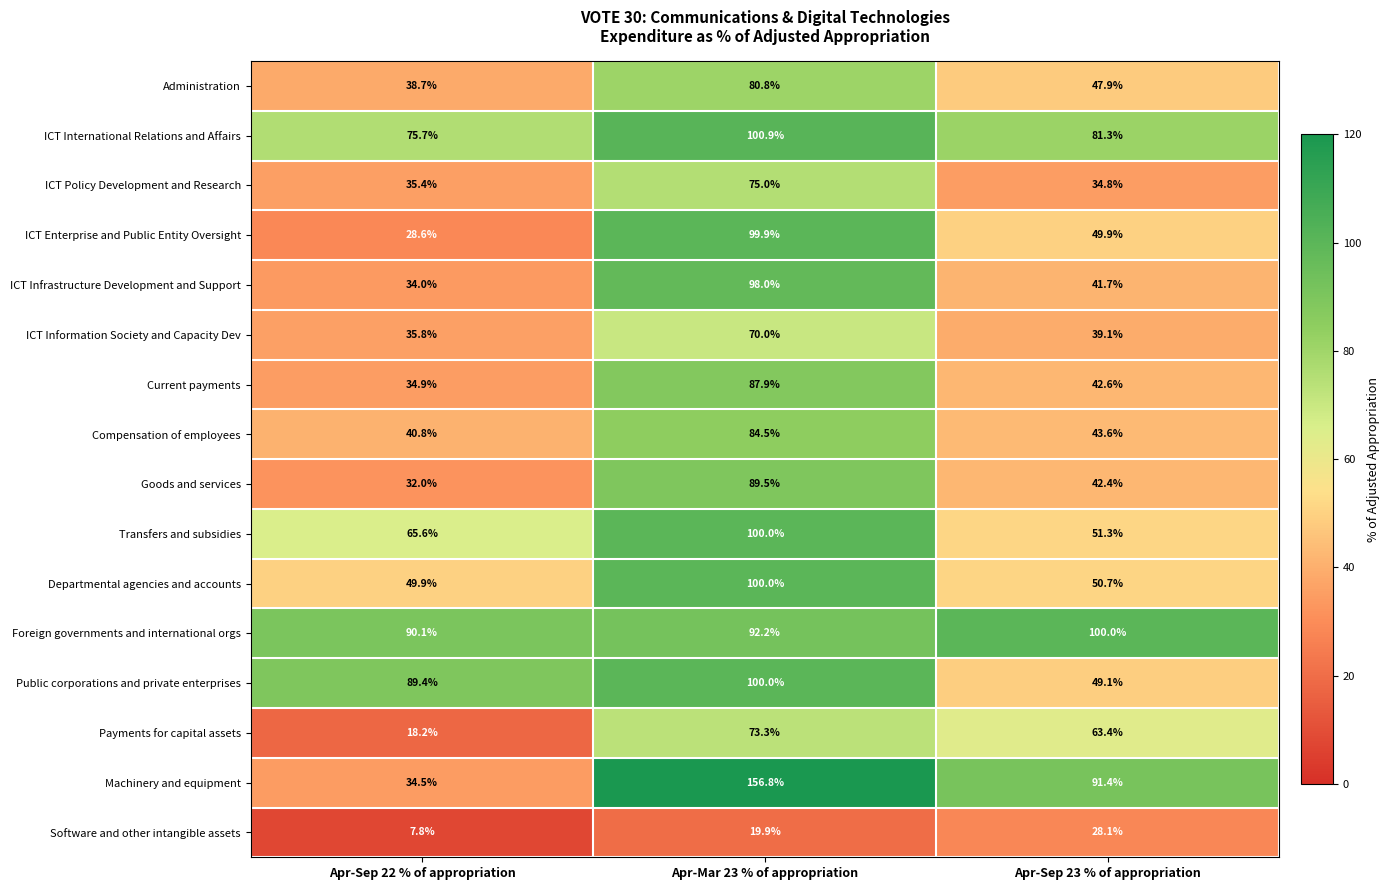

What is the lowest value of the Goods and services series?

32.0